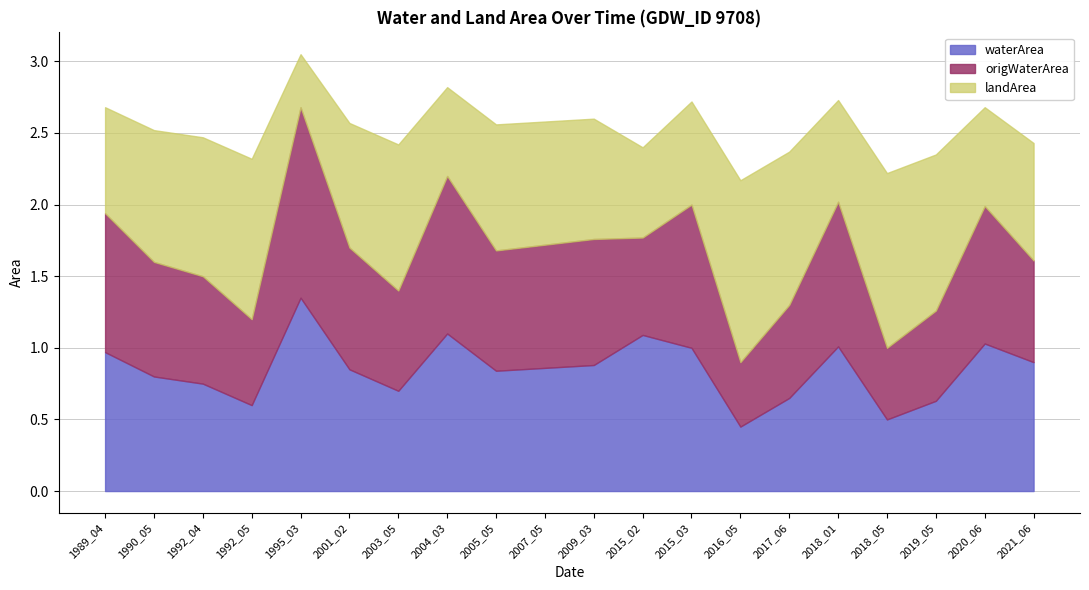

How many times do waterArea and landArea cross each other?

9